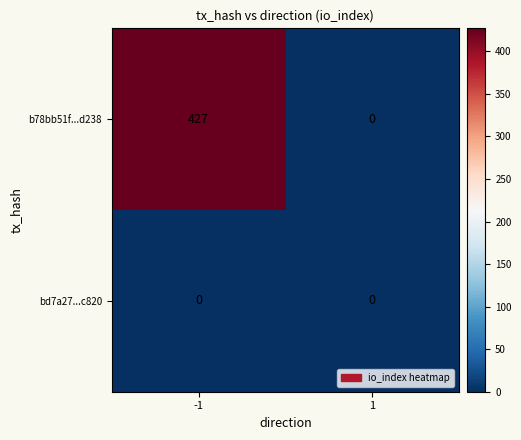

List the series in order of their overall mean, lowest first.

bd7a27...c820, b78bb51f...d238